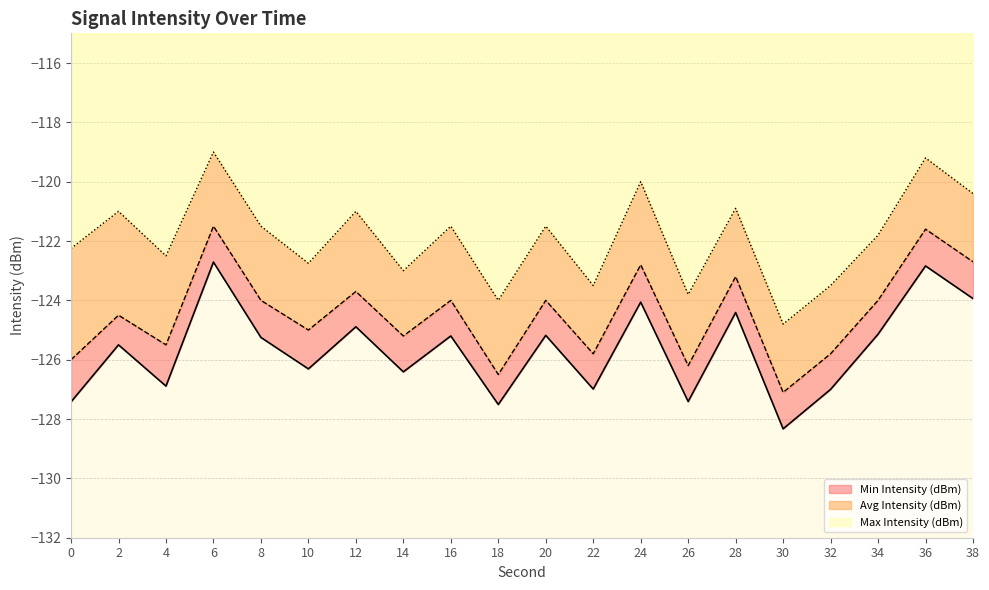

What is the minimum value shown in the chart?

-128.3